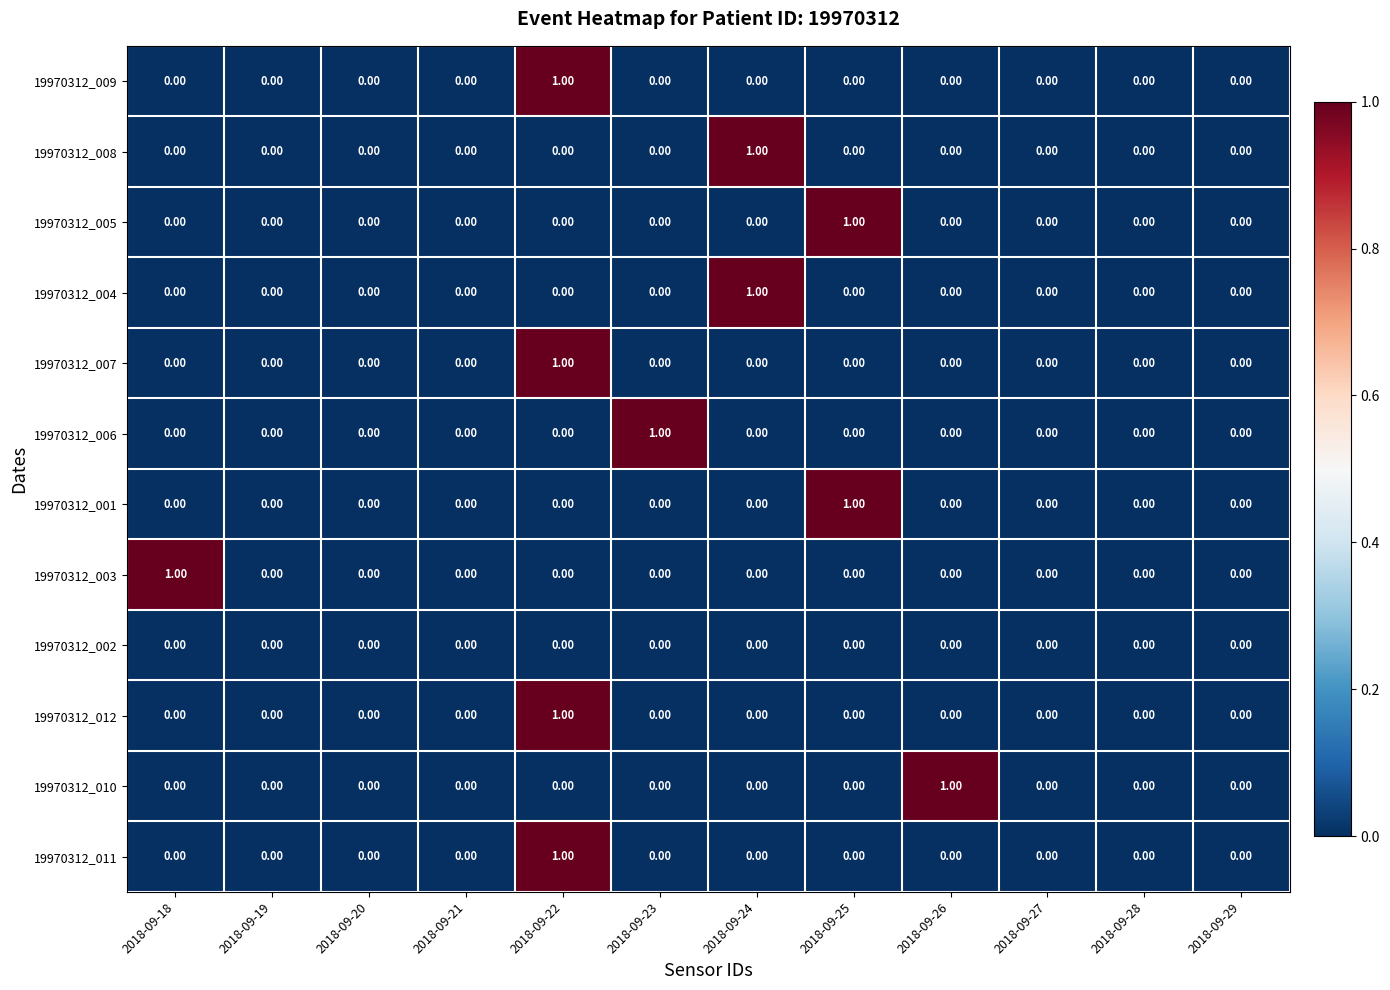

At which category is the sum across all series the highest?

2018-09-22